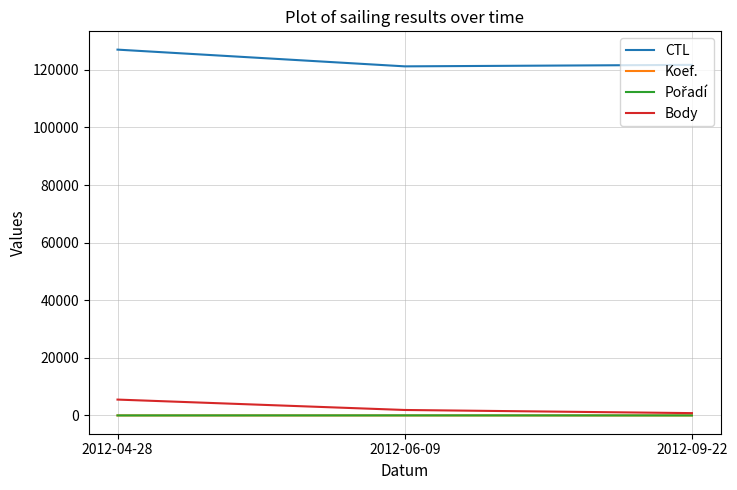

Which series has the largest total across all categories?

CTL